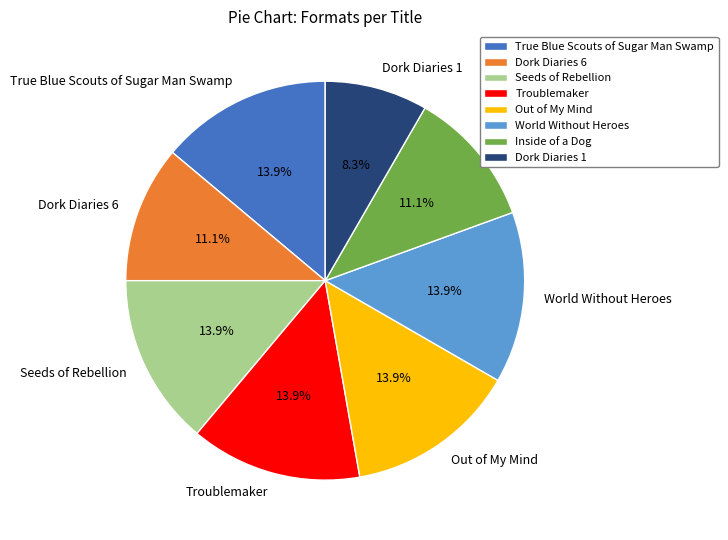

Which slice is the smallest?

Dork Diaries 1